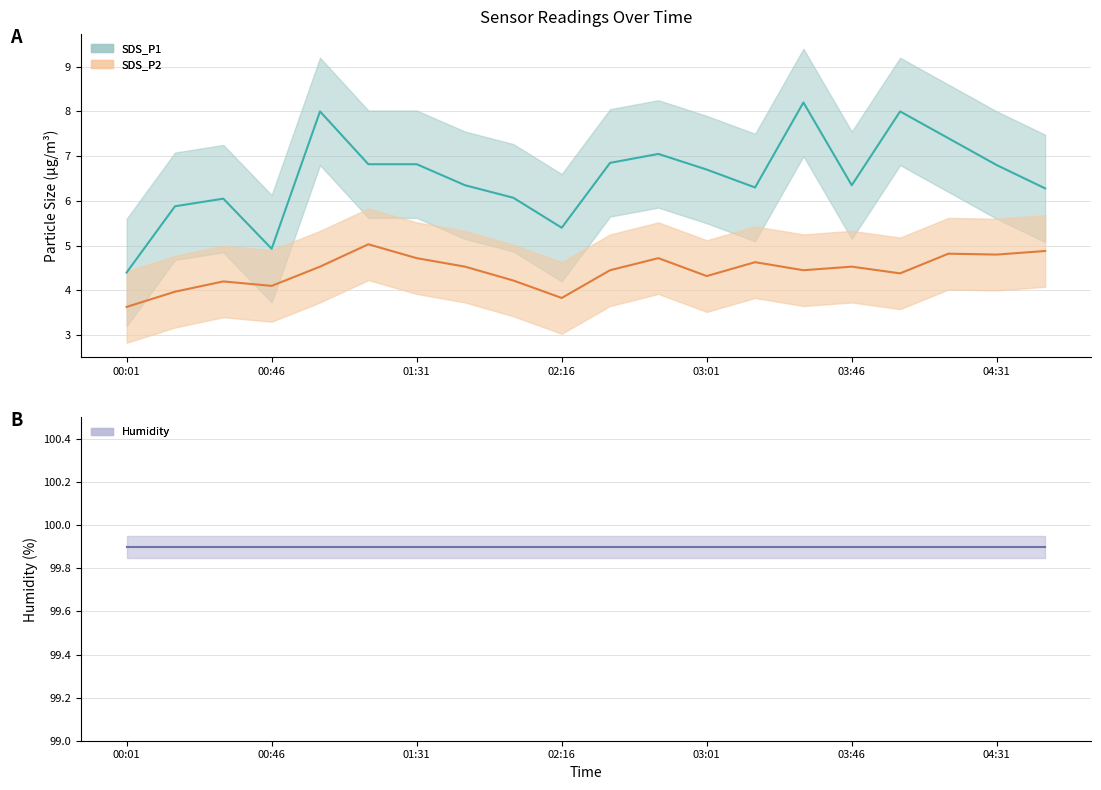

What is the difference between the SDS_P1 values at 00:31 and 03:01?

0.7